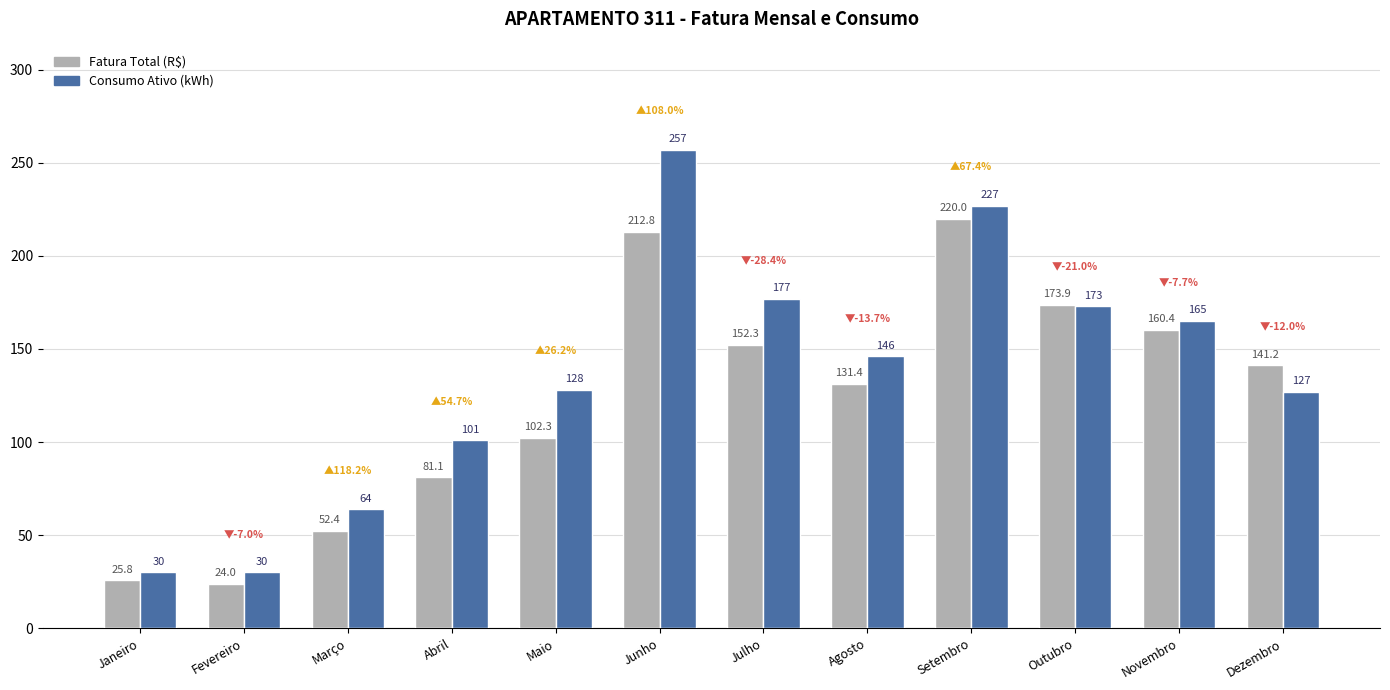

Between Fevereiro and Abril, which series saw the biggest shift?

Consumo Ativo (kWh)